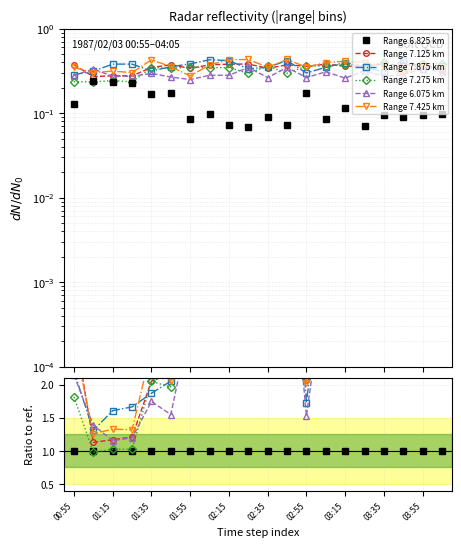

What is the smallest value displayed?

0.1